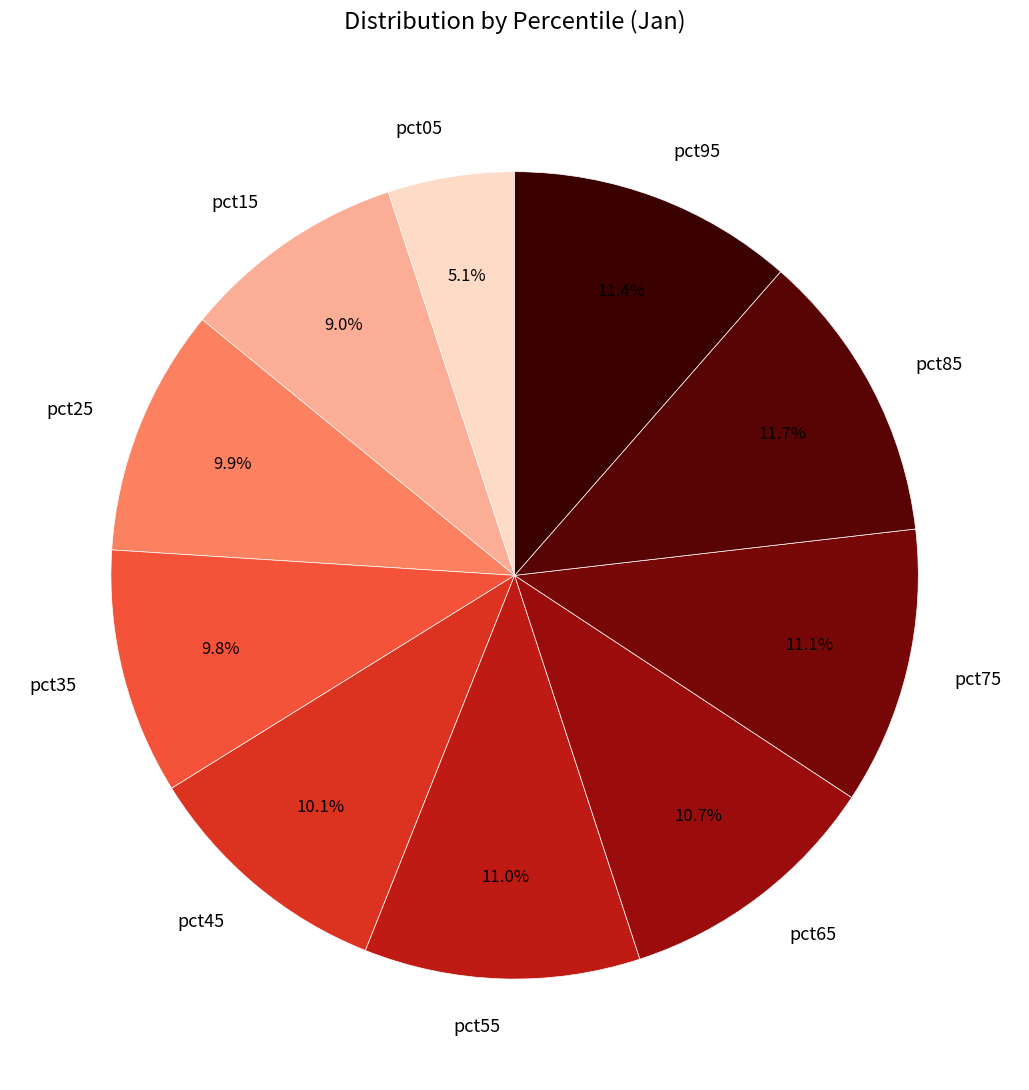

Which category has the smallest portion of the pie?

pct05